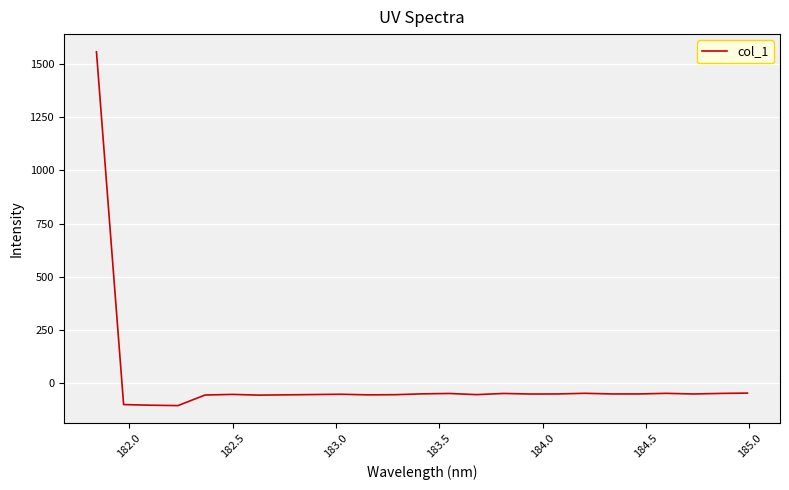

True or false: the data has more than 1 interior local peaks.

True